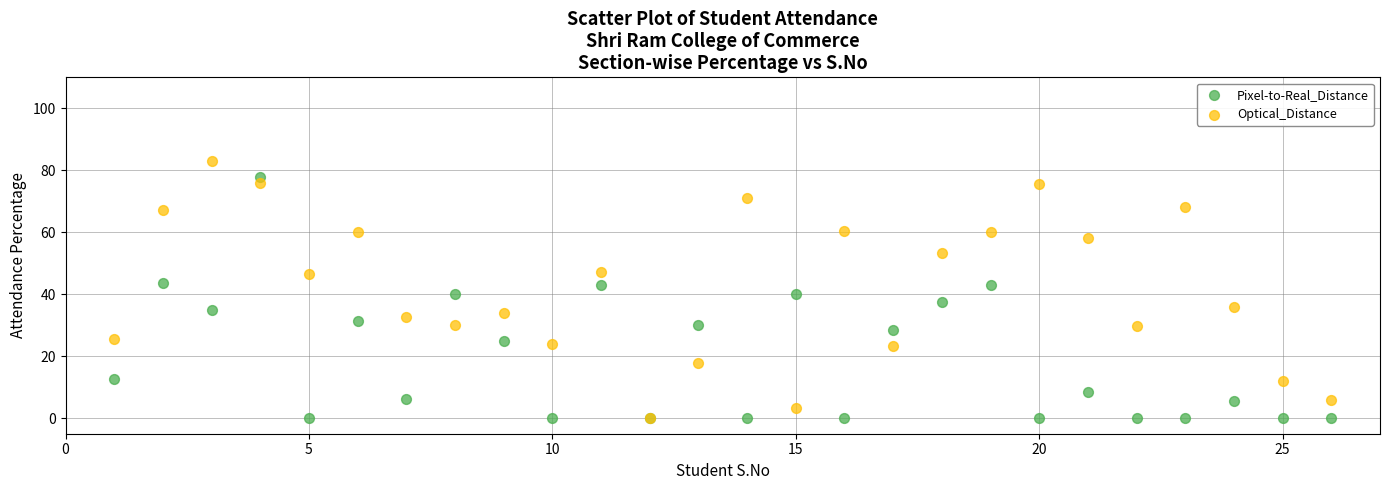

What are all the series names shown in the legend?

Pixel-to-Real_Distance, Optical_Distance